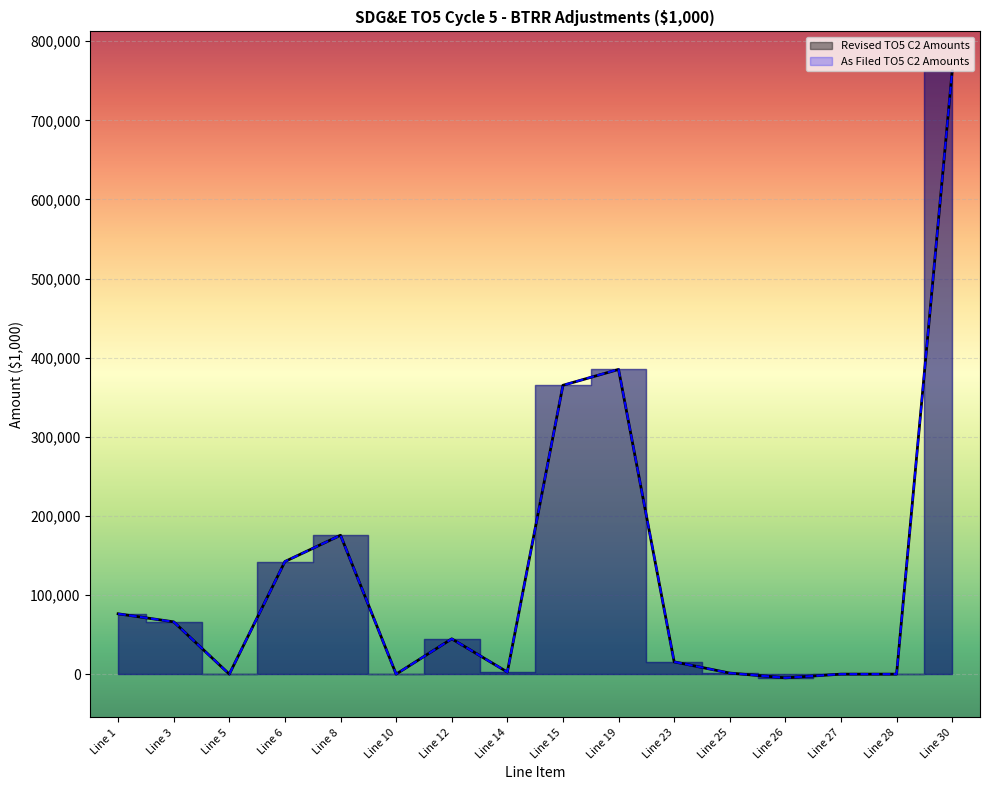

Is it true that As Filed TO5 C2 Amounts equals 0.0 at Line 27?

True